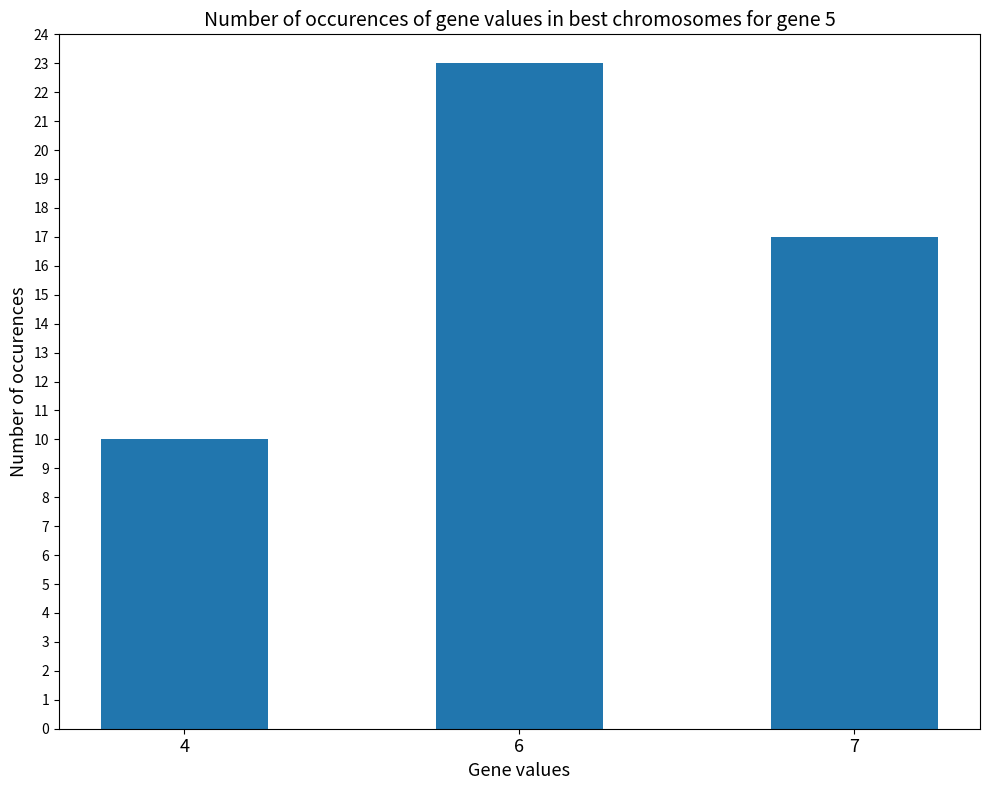

What is the change in value from 4 to 6?

+13